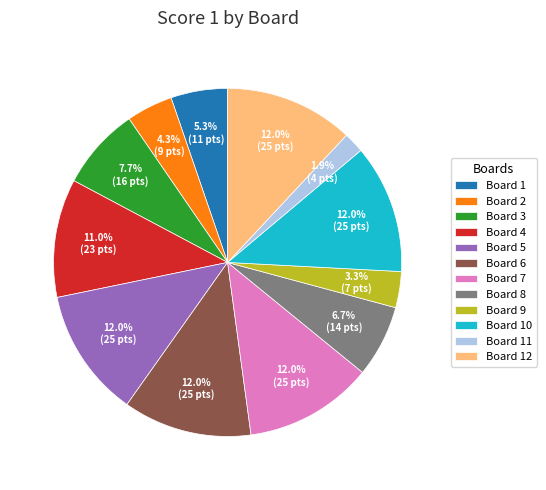

Is Board 9 the majority of the pie?

No